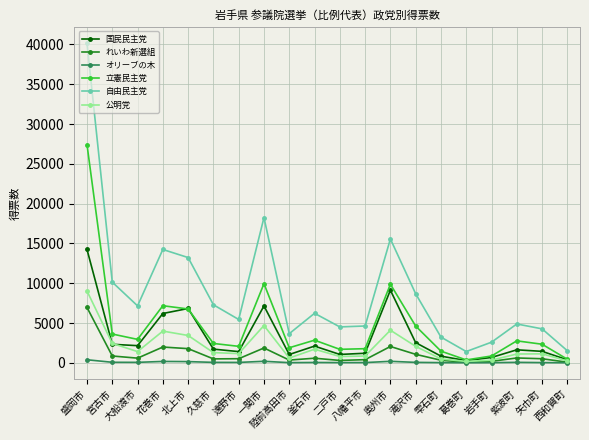

What is the total value across all series at 陸前高田市?

7574.6